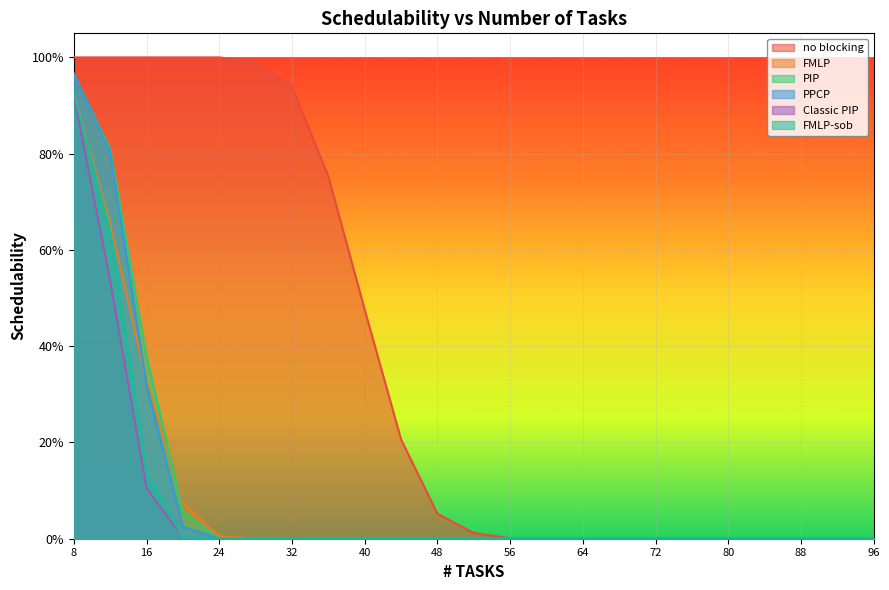

The no blocking series shows 0.0 at 56. True or false?

True